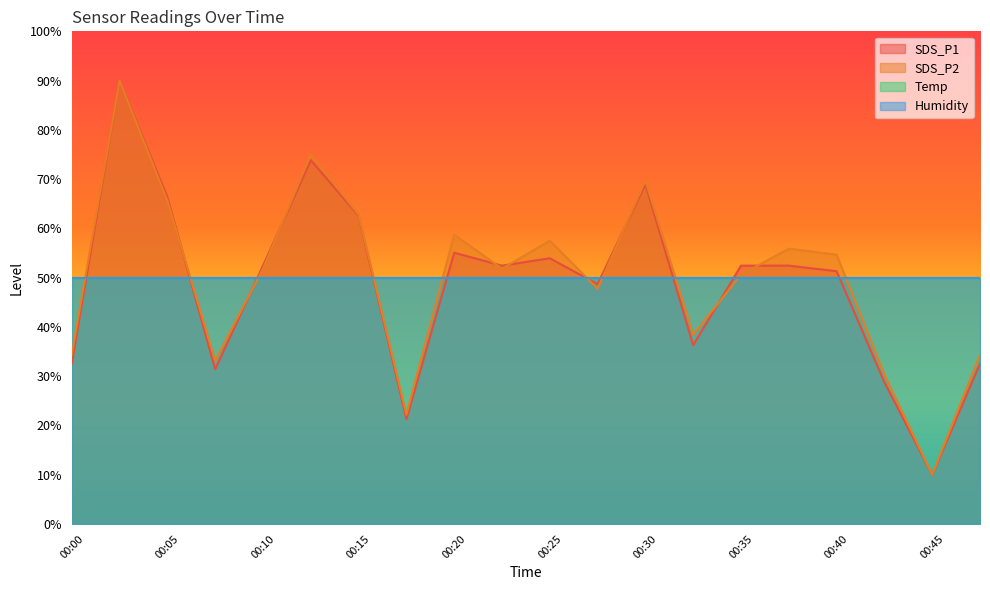

At which category is the sum across all series the highest?

00:02